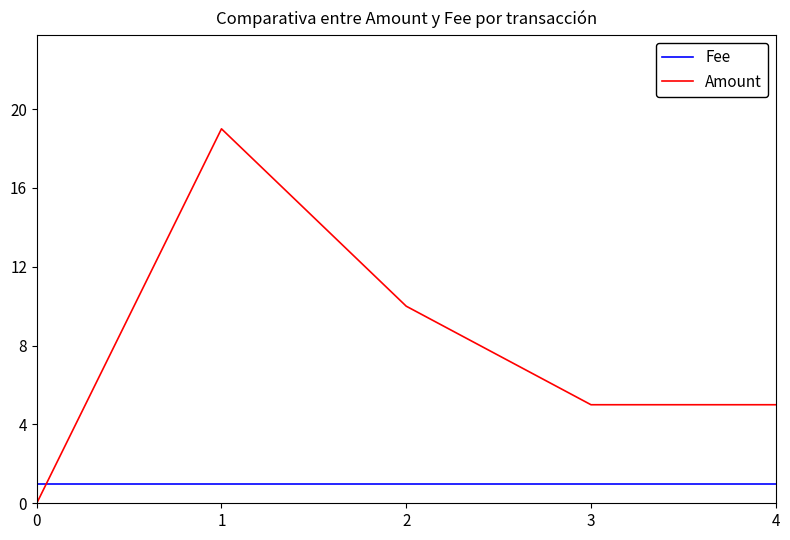

At 3, list the series in order from largest to smallest.

Amount, Fee